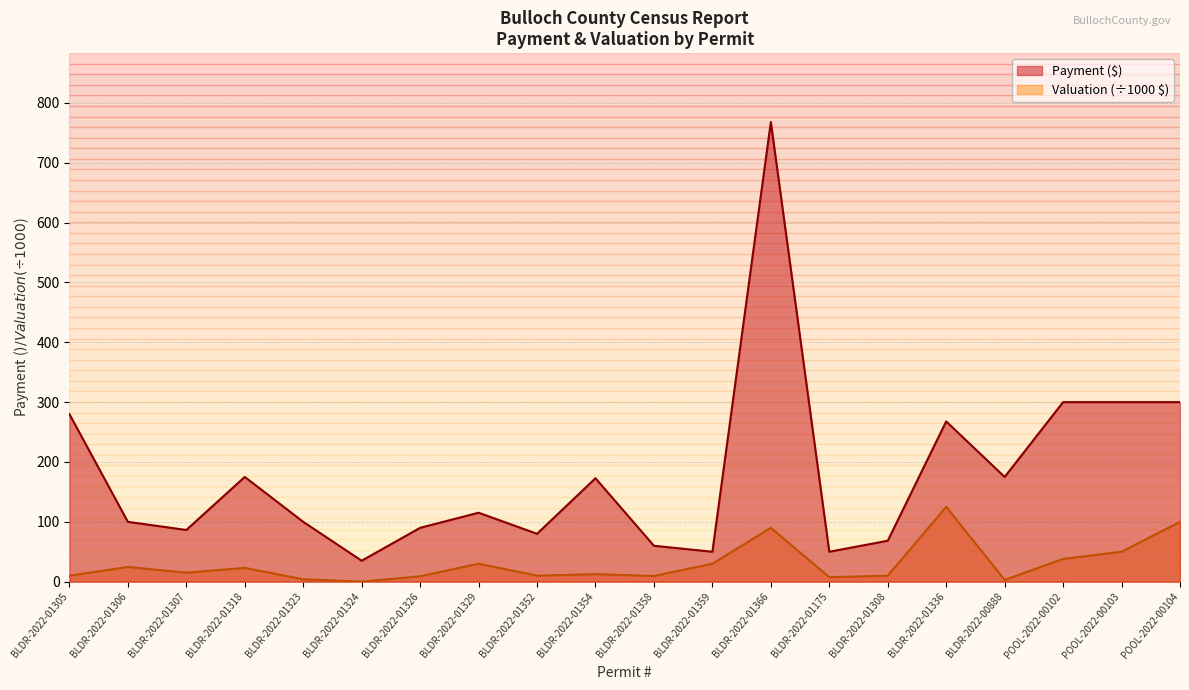

How many lines are shown in the chart?

2